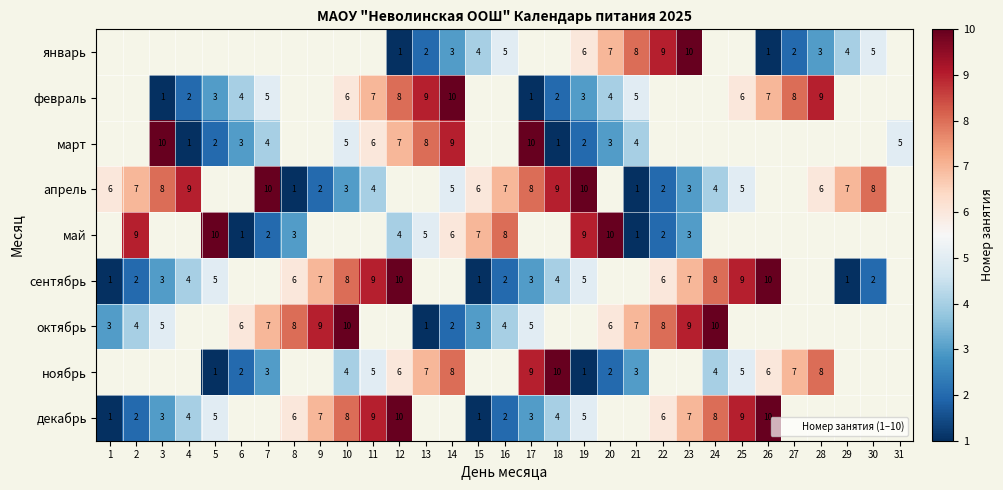

Which has a higher value, 14 or 8?

8